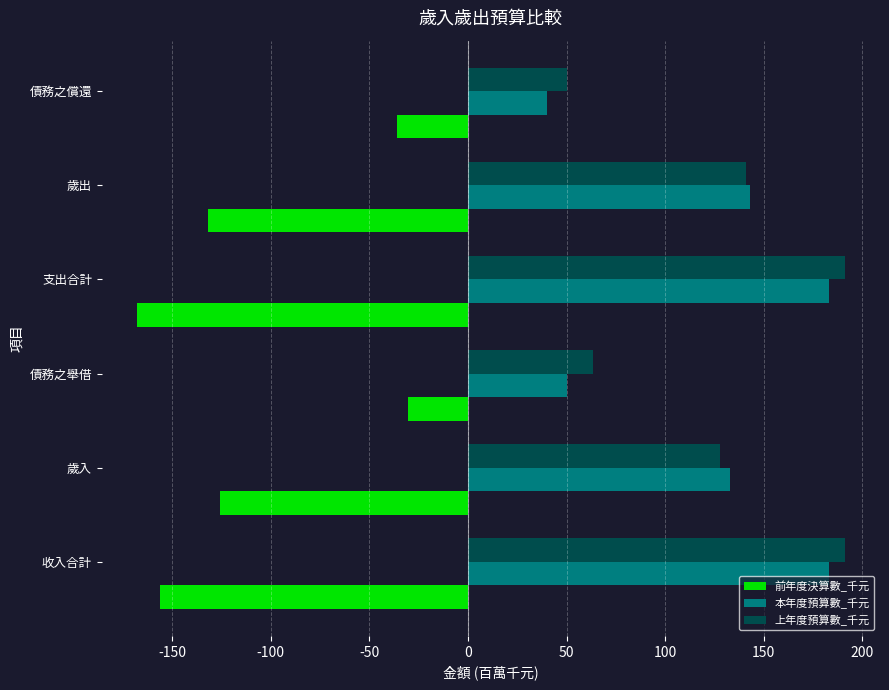

Which series has the largest range (max minus min)?

本年度預算數_千元